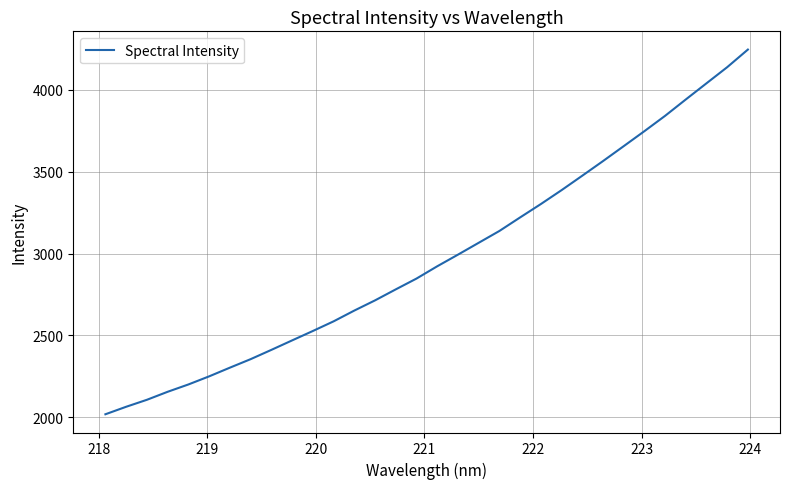

What is the smallest value displayed?

2017.3